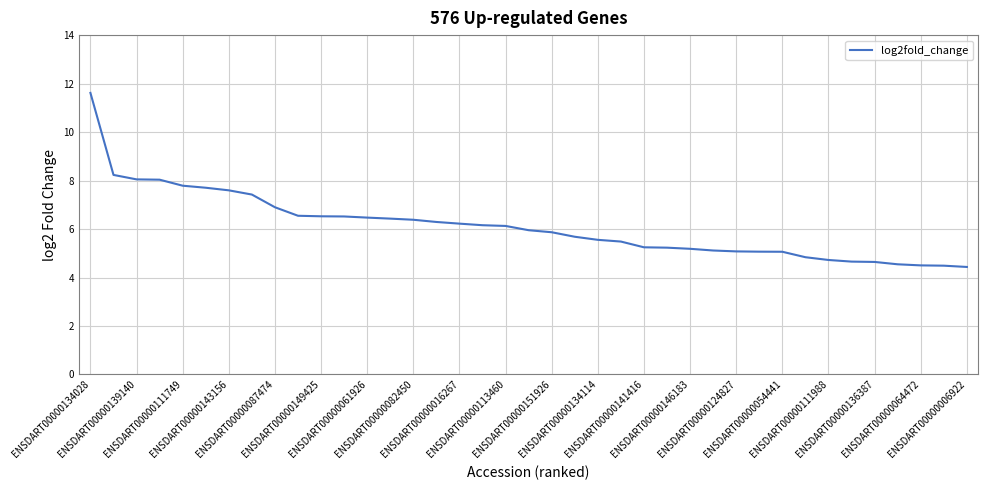

What is the difference between the maximum and minimum values?

7.2